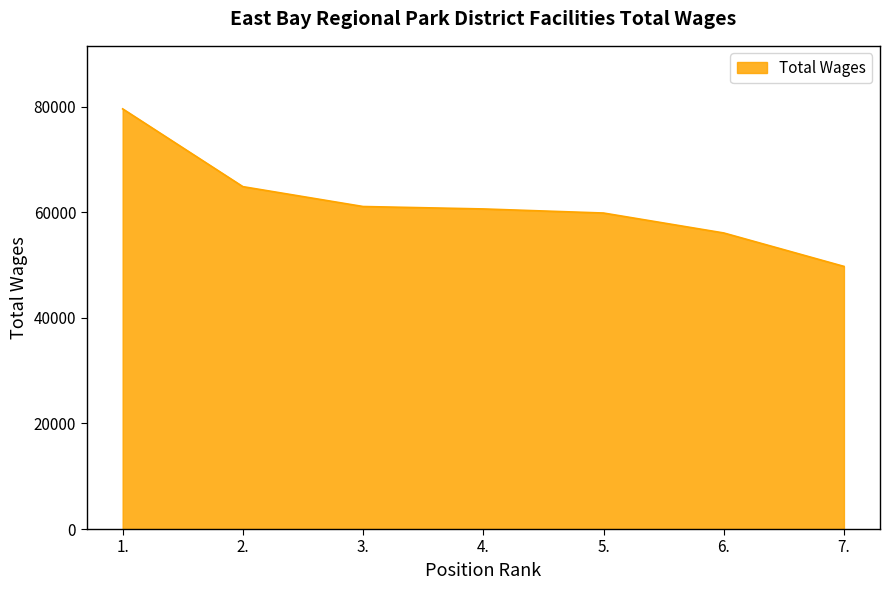

Which category has the lowest value across all series?

7.